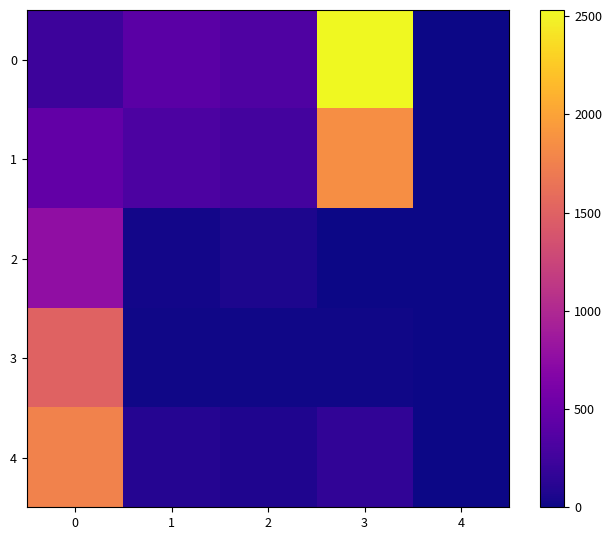

Reading left to right, what are all the values shown in this chart?

0: 0=230	1=408	2=344	3=2531	4=8
1: 0=455	1=324	2=267	3=1857	4=8
2: 0=768	1=28	2=61	3=6	4=0
3: 0=1506	1=12	2=12	3=10	4=4
4: 0=1769	1=106	2=75	3=168	4=9